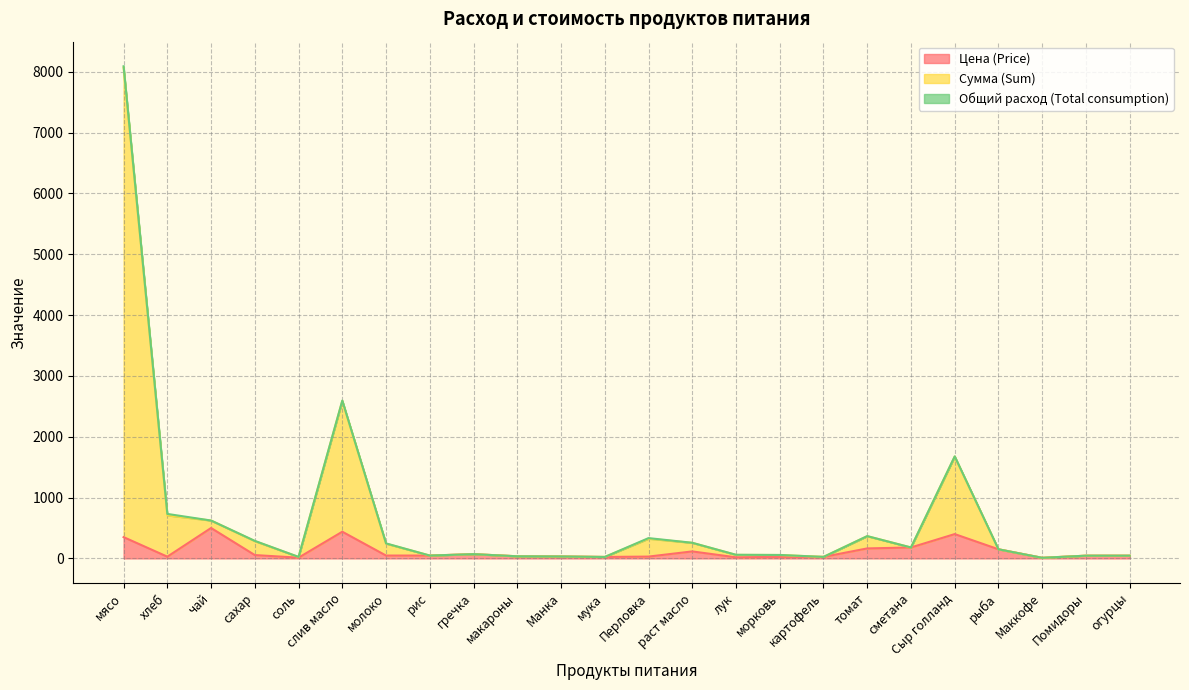

Rank the categories by Цена (Price) value from highest to lowest.

чай, слив масло, Сыр голланд, мясо, сметана, томат, рыба, раст масло, гречка, сахар, молоко, рис, Помидоры, огурцы, макароны, Манка, Перловка, хлеб, морковь, картофель, мука, лук, соль, Маккофе